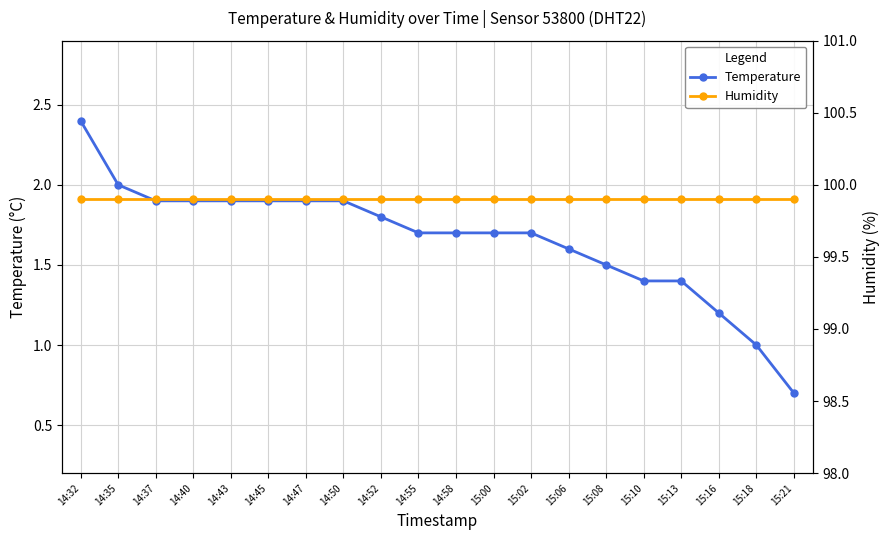

Reading right to left, transcribe all the data shown in this chart.

Temperature: 15:21=0.7	15:18=1.0	15:16=1.2	15:13=1.4	15:10=1.4	15:08=1.5	15:06=1.6	15:02=1.7	15:00=1.7	14:58=1.7	14:55=1.7	14:52=1.8	14:50=1.9	14:47=1.9	14:45=1.9	14:43=1.9	14:40=1.9	14:37=1.9	14:35=2.0	14:32=2.4
Humidity: 15:21=99.9	15:18=99.9	15:16=99.9	15:13=99.9	15:10=99.9	15:08=99.9	15:06=99.9	15:02=99.9	15:00=99.9	14:58=99.9	14:55=99.9	14:52=99.9	14:50=99.9	14:47=99.9	14:45=99.9	14:43=99.9	14:40=99.9	14:37=99.9	14:35=99.9	14:32=99.9